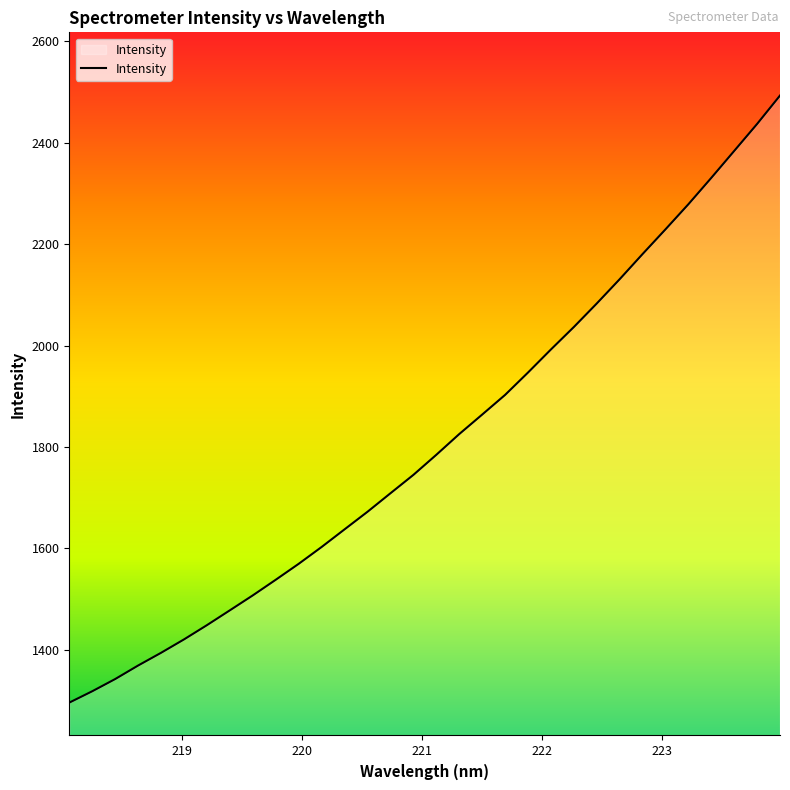

True or false: there are more than 0 points higher than both neighbors.

False